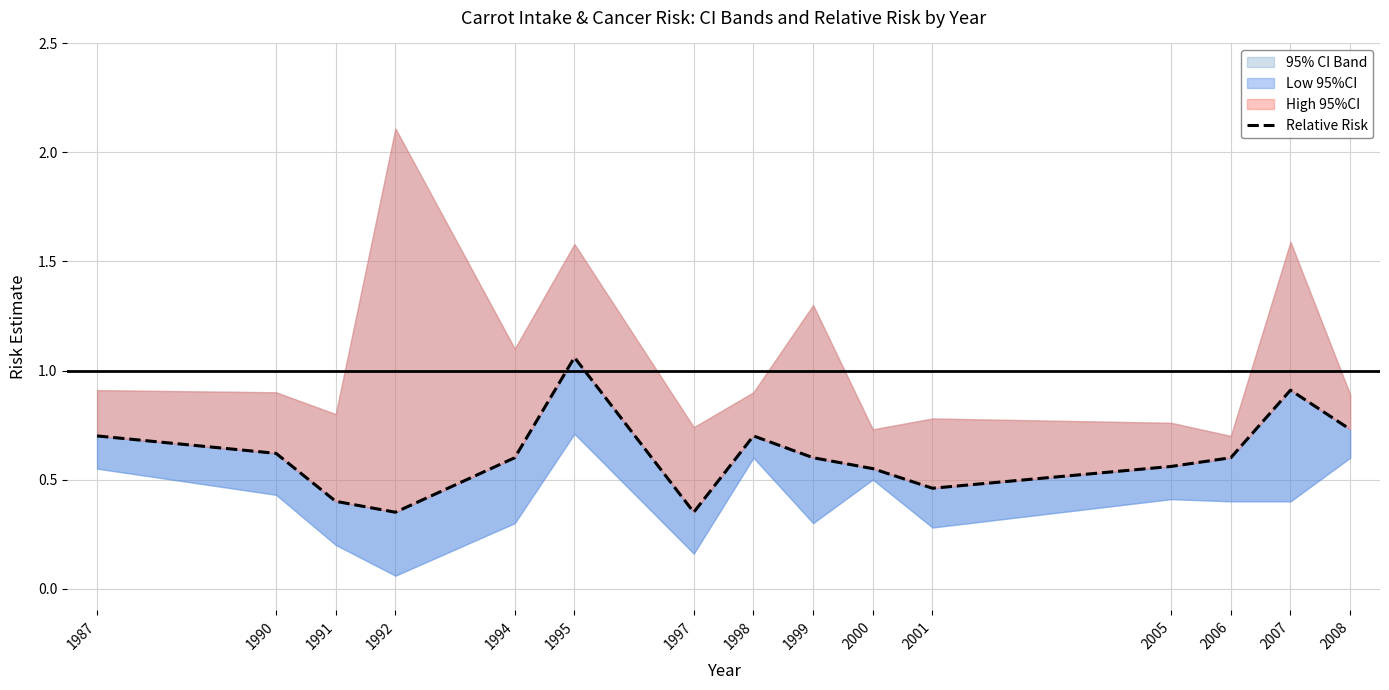

At which category does the data reach its first local valley?

1992